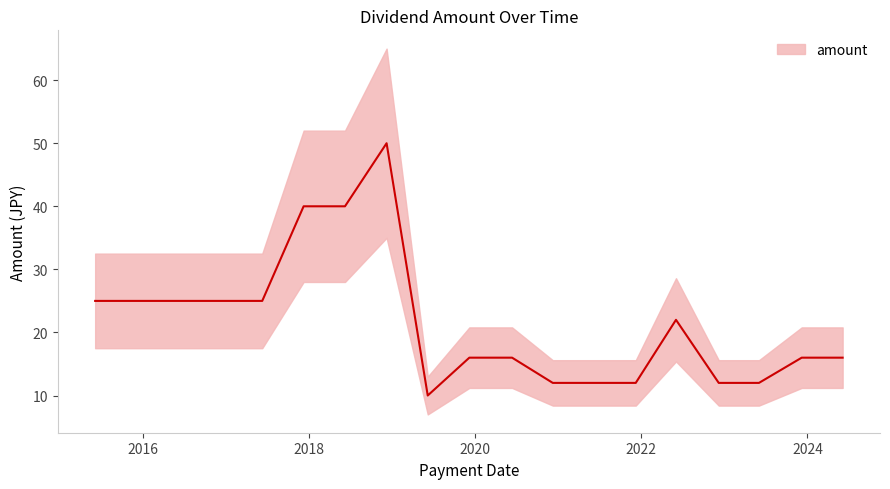

At which label does the data first exceed 16?

2015-06-04